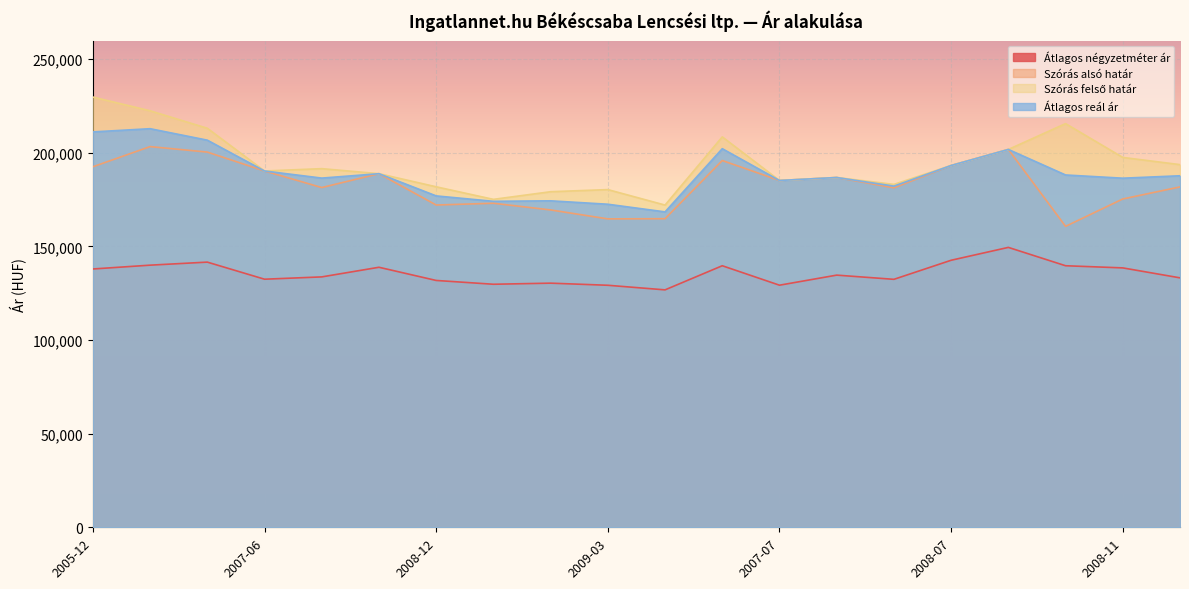

At which category does Szórás alsó határ reach its first local peak?

2006-06